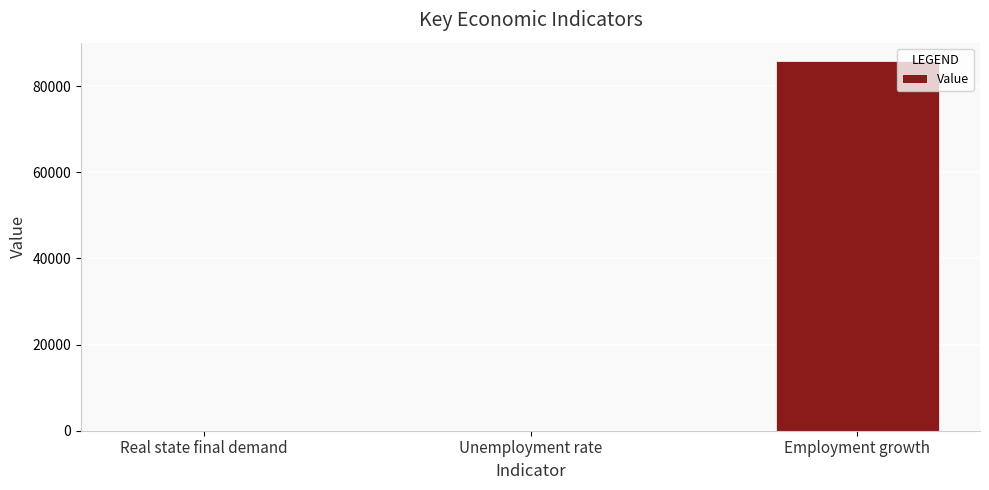

Between Unemployment rate and Employment growth, which is larger?

Employment growth